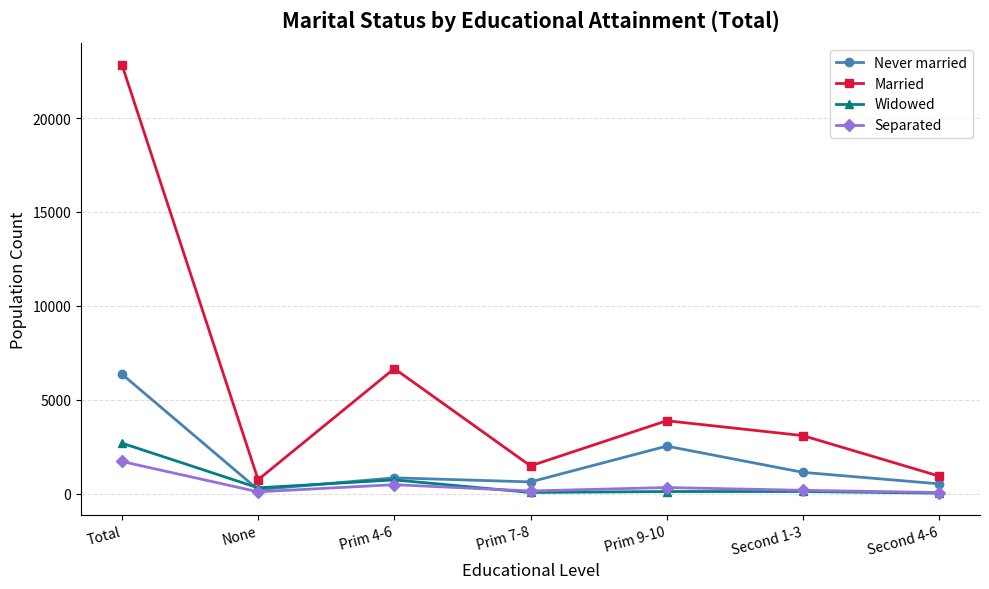

What is the sum of the Widowed values at Prim 9-10 and Prim 4-6?

830